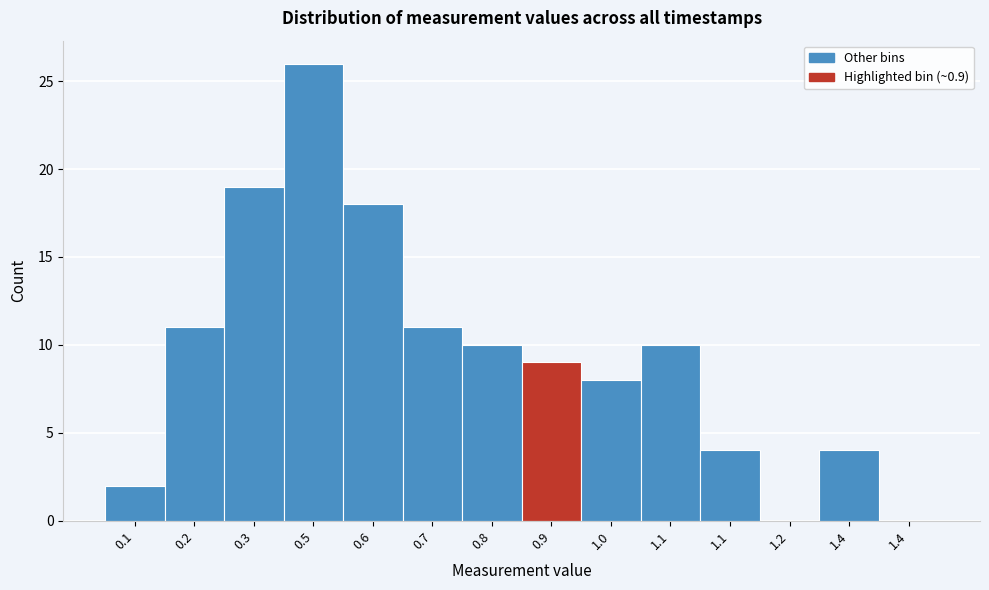

Are the bars horizontal?

No